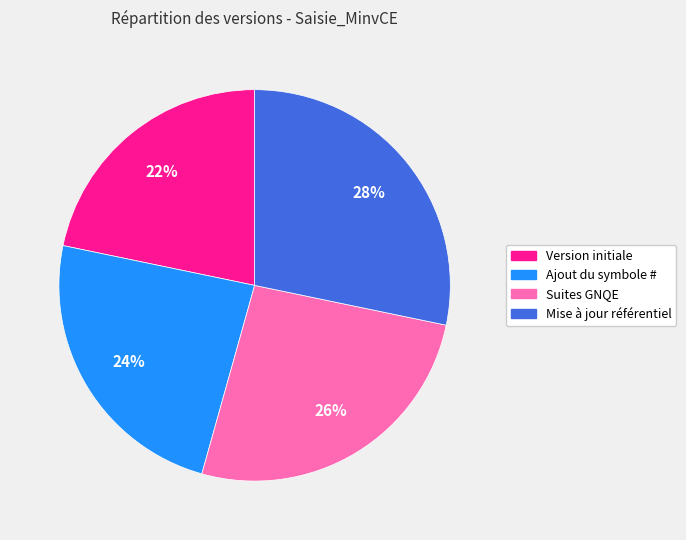

What percentage is the Mise à jour référentiel slice, to the nearest percent?

28%